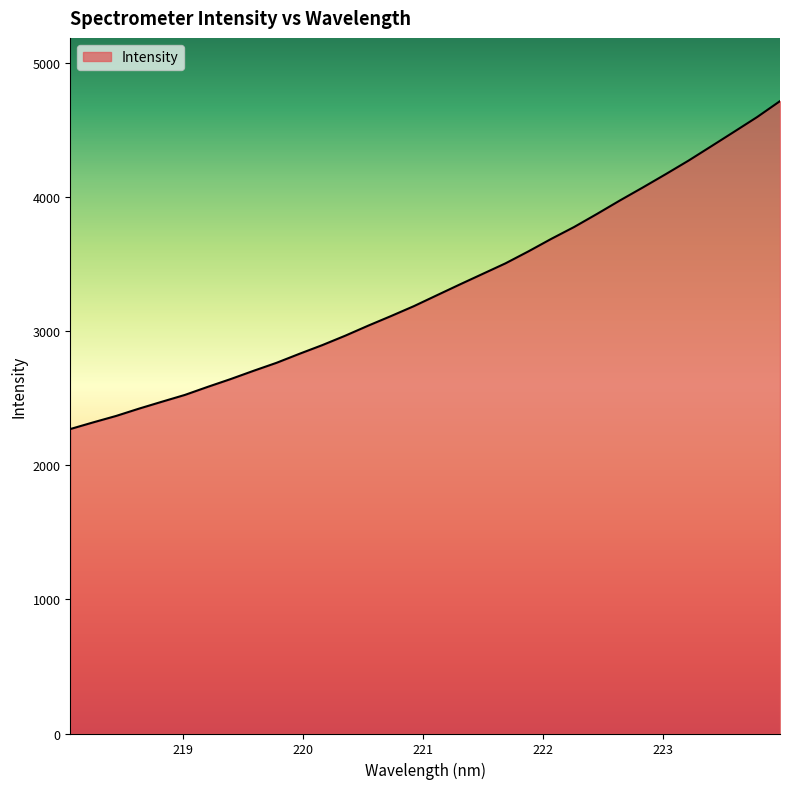

What is the smallest value displayed?

2271.7